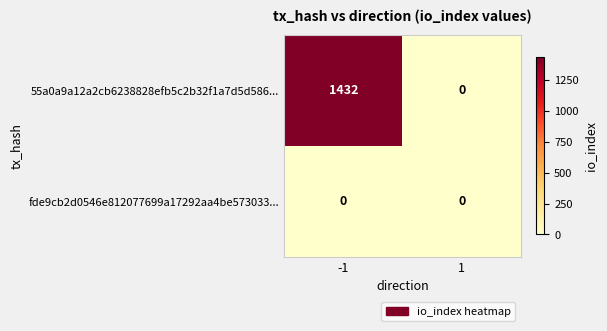

What is the maximum value shown in the chart?

1432